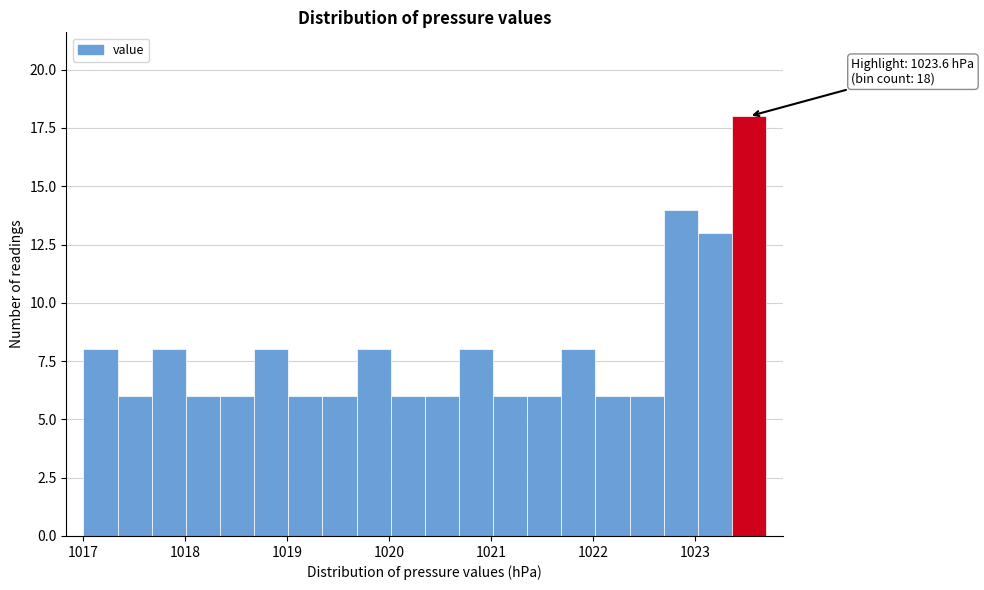

Around what value on the x-axis is the tallest bar? Give the approximate position of its centre, as read against the axis.

1023.5